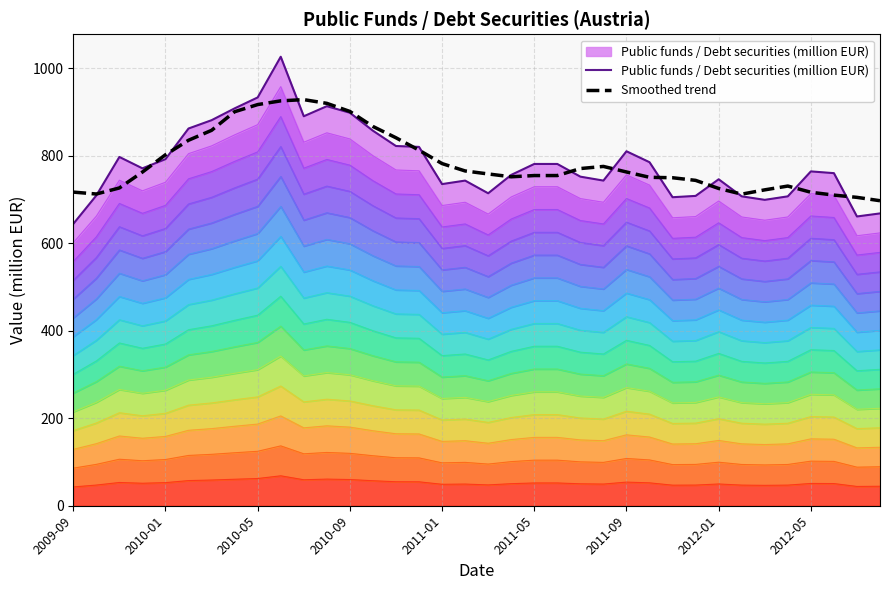

Between 23 and 33, which series saw the biggest shift?

Smoothed trend